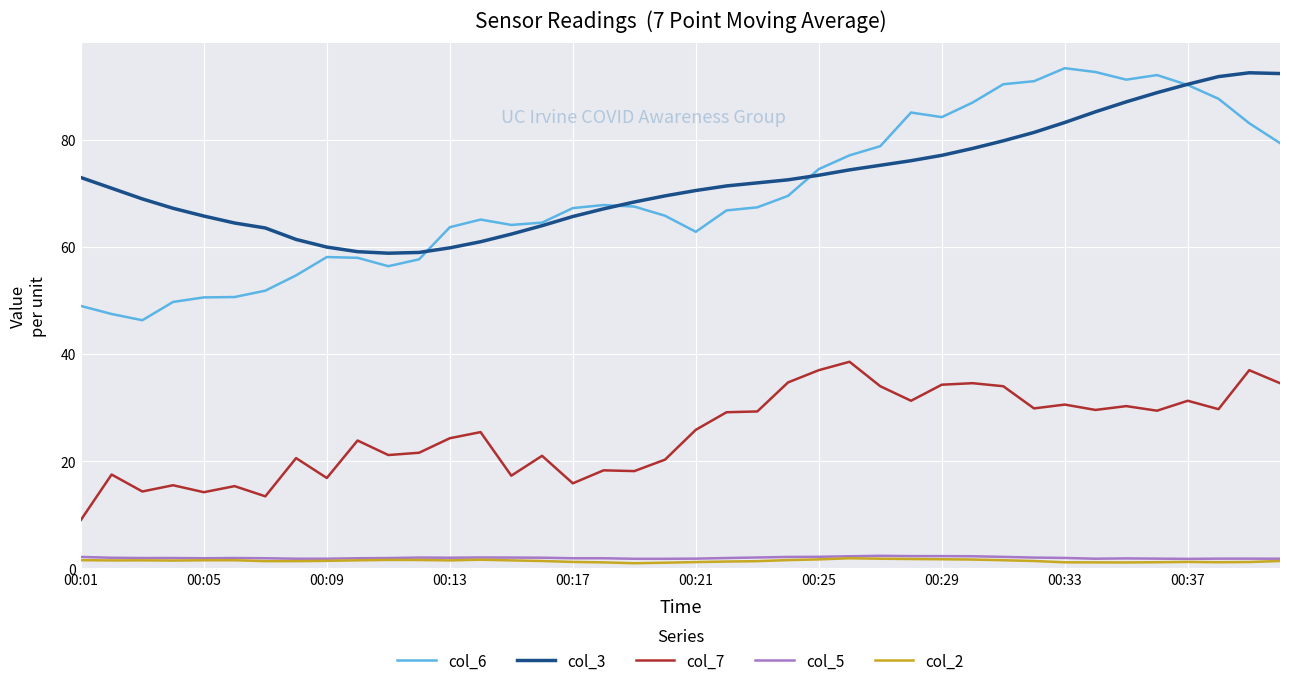

What is the difference between the second highest and minimum values in the col_6 series?

46.4